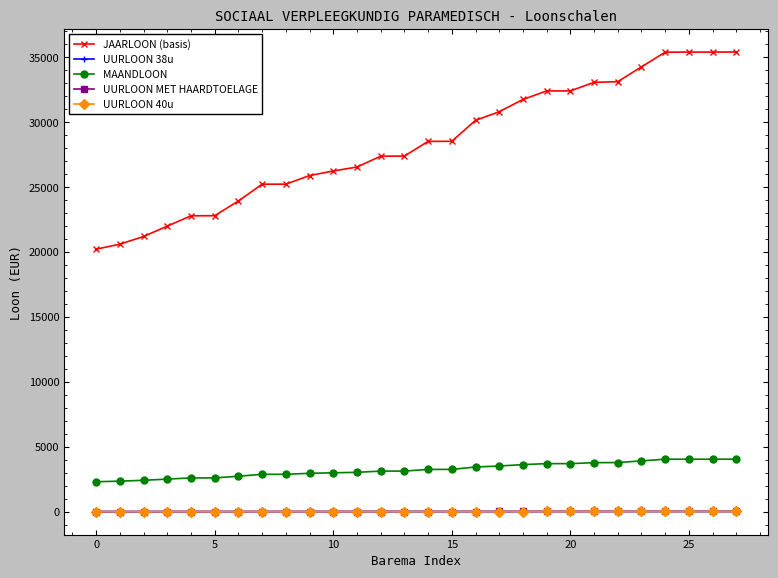

Which series has the largest total across all categories?

JAARLOON (basis)